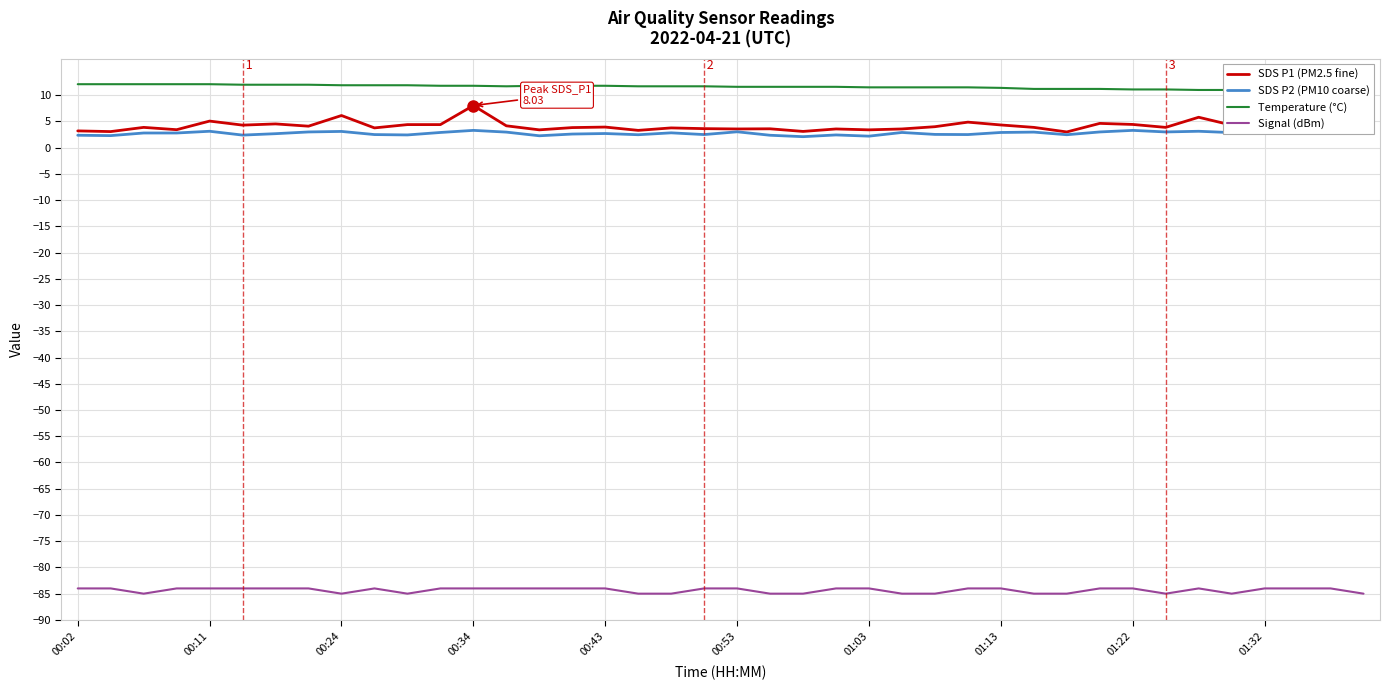

How many lines are shown in the chart?

4